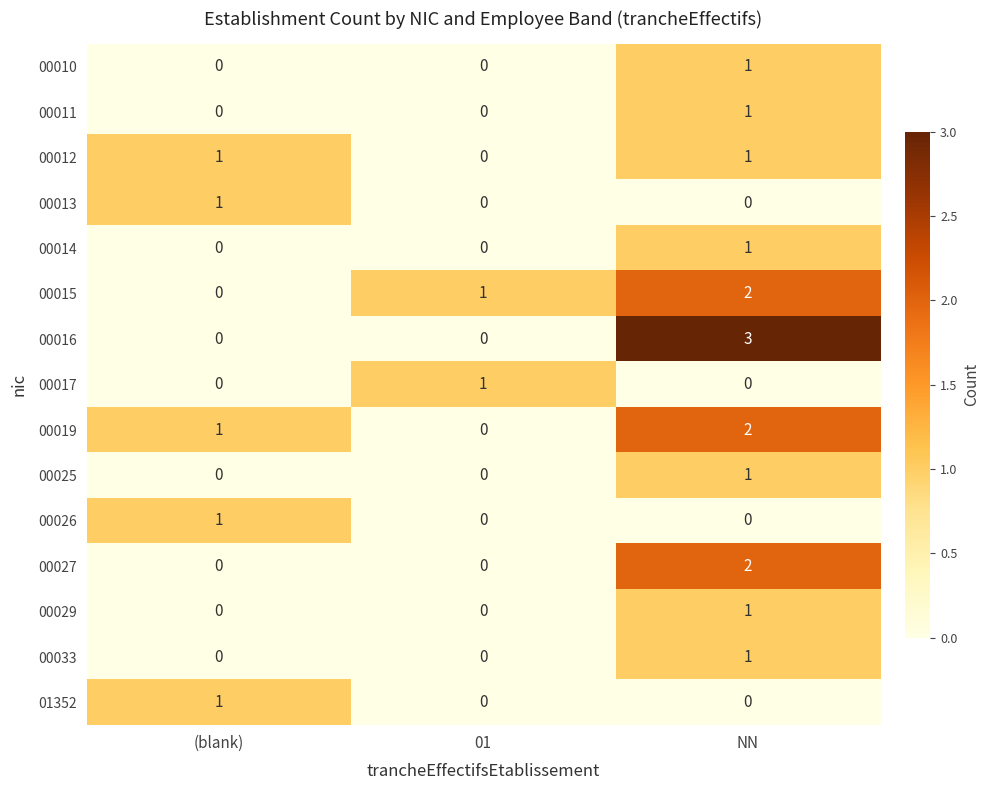

Reading right to left, transcribe all the data shown in this chart.

row_0: NN=1	01=0	(blank)=0
row_1: NN=1	01=0	(blank)=0
row_2: NN=1	01=0	(blank)=1
row_3: NN=0	01=0	(blank)=1
row_4: NN=1	01=0	(blank)=0
row_5: NN=2	01=1	(blank)=0
row_6: NN=3	01=0	(blank)=0
row_7: NN=0	01=1	(blank)=0
row_8: NN=2	01=0	(blank)=1
row_9: NN=1	01=0	(blank)=0
row_10: NN=0	01=0	(blank)=1
row_11: NN=2	01=0	(blank)=0
row_12: NN=1	01=0	(blank)=0
row_13: NN=1	01=0	(blank)=0
row_14: NN=0	01=0	(blank)=1